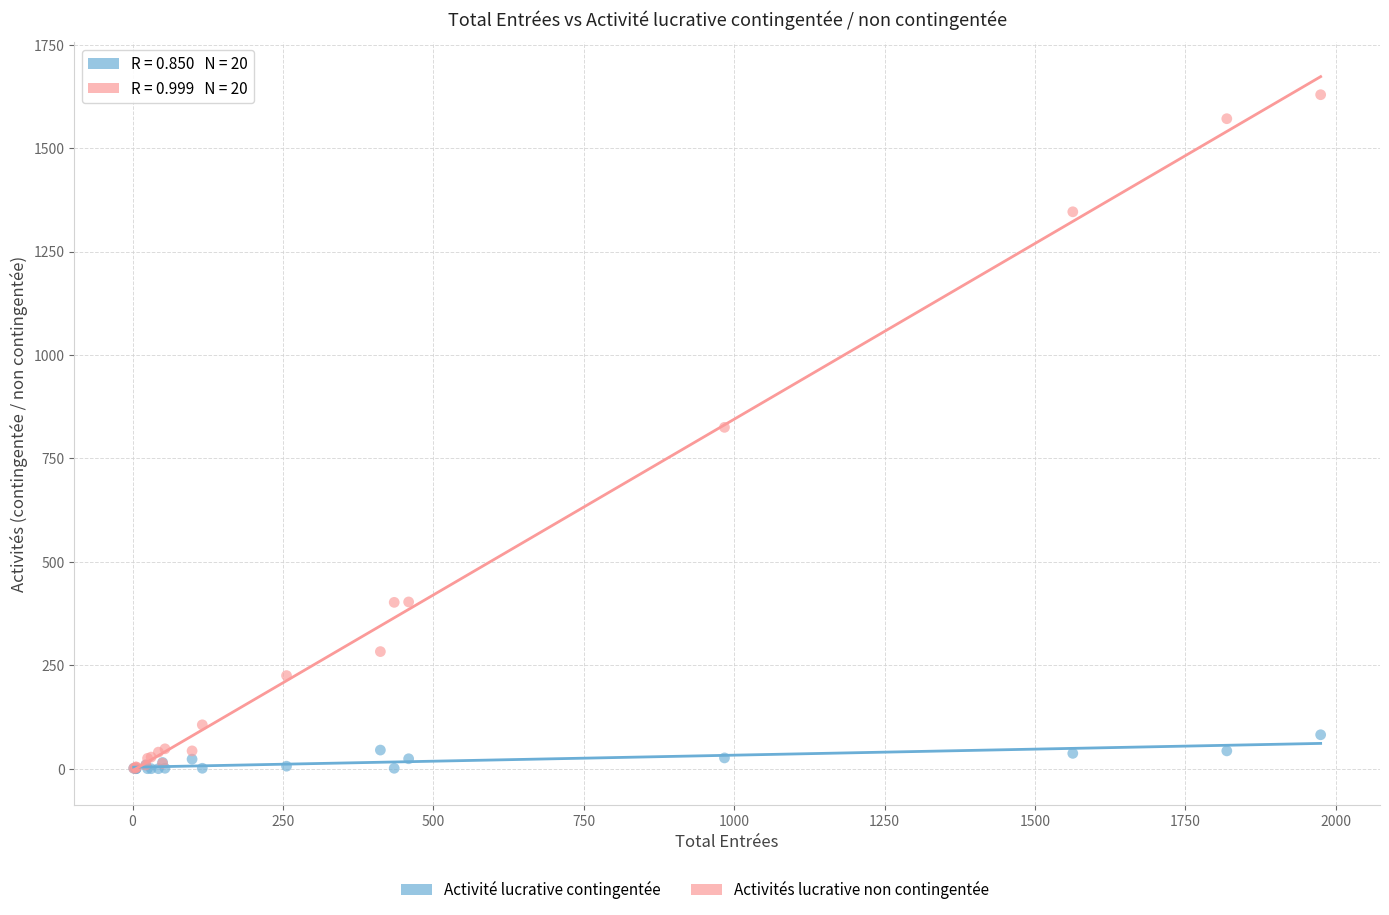

Which series has the widest spread of Y values?

Activités lucrative non contingentée